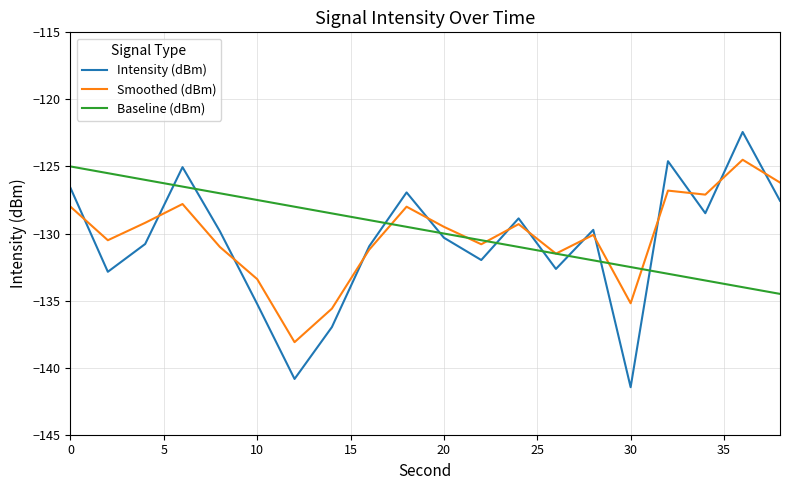

Count the number of categories in the chart.

20